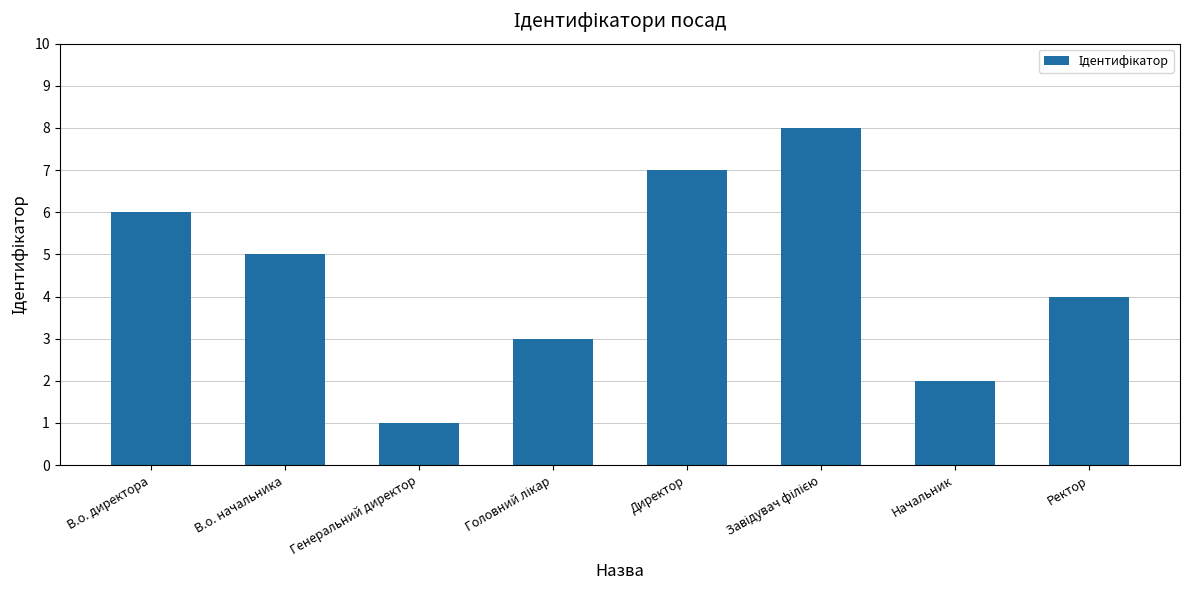

Reading left to right, transcribe all the data shown in this chart.

6	5	1	3	7	8	2	4